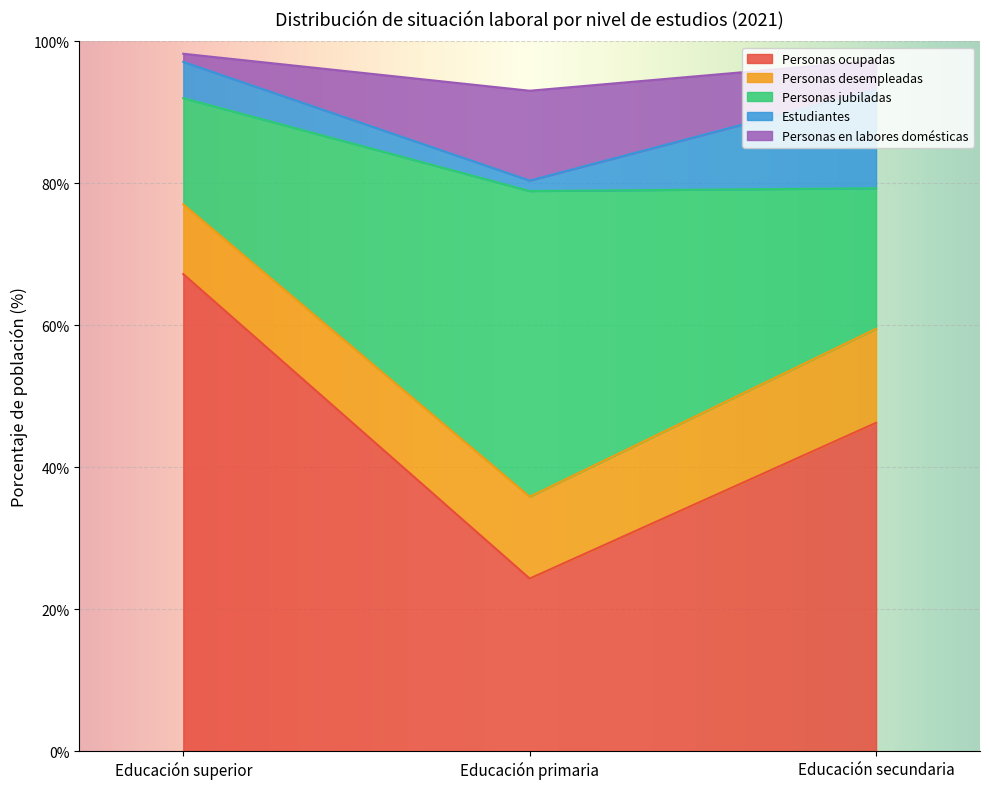

At which label is Personas ocupadas closest to 45?

Educación secundaria